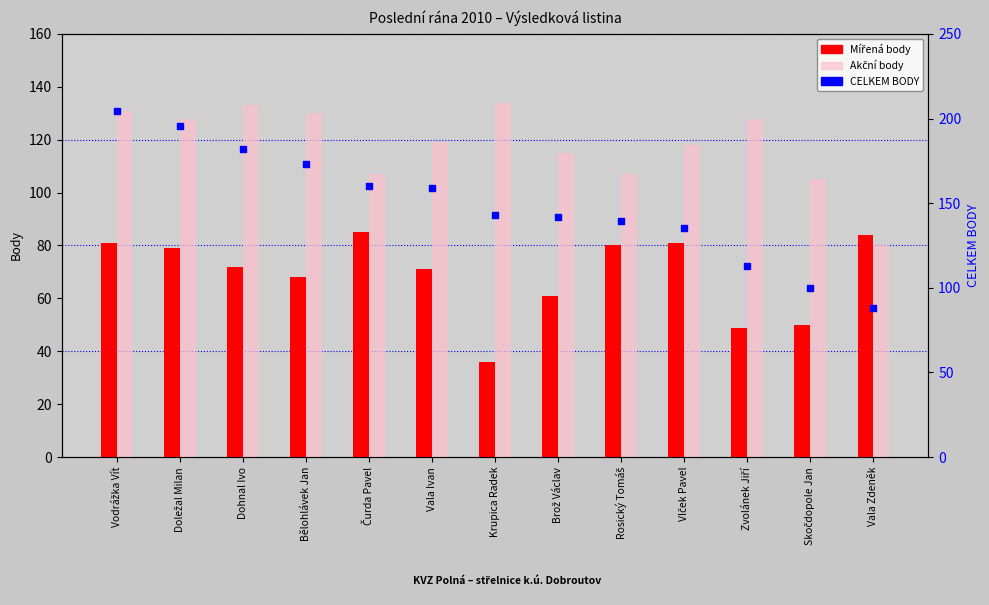

Which series has the widest spread of Y values?

CELKEM BODY